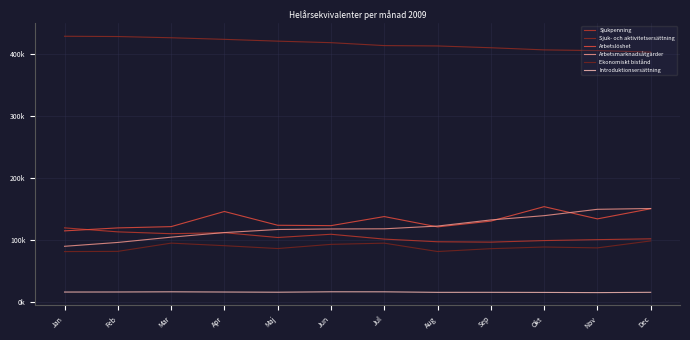

The value of Introduktionsersättning at Dec is 6131.9. True or false?

False